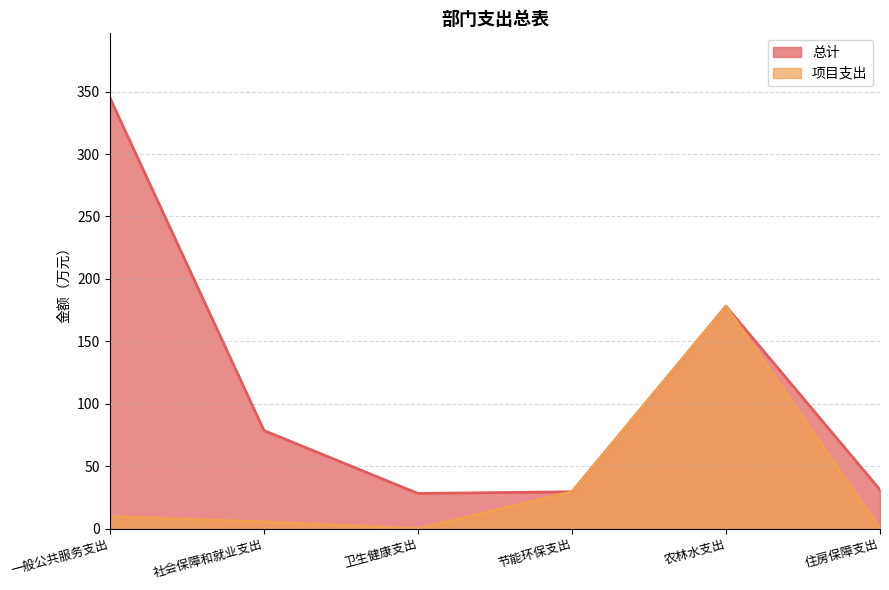

True or false: 项目支出 and 总计 intersect in this chart.

False